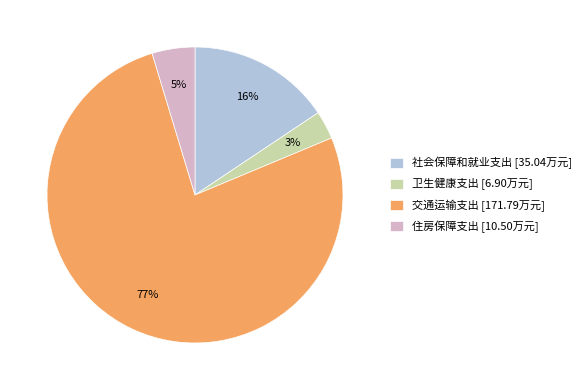

Is it true that 交通运输支出 is 77% of the pie?

True